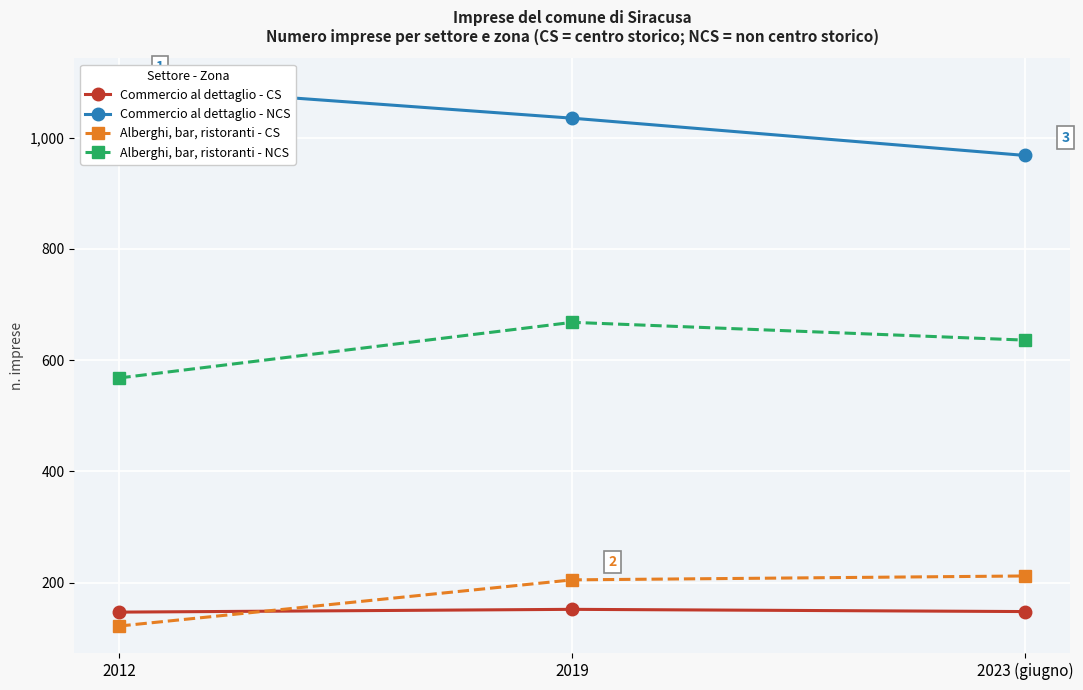

What is the total value across all series at 2023 (giugno)?

1964